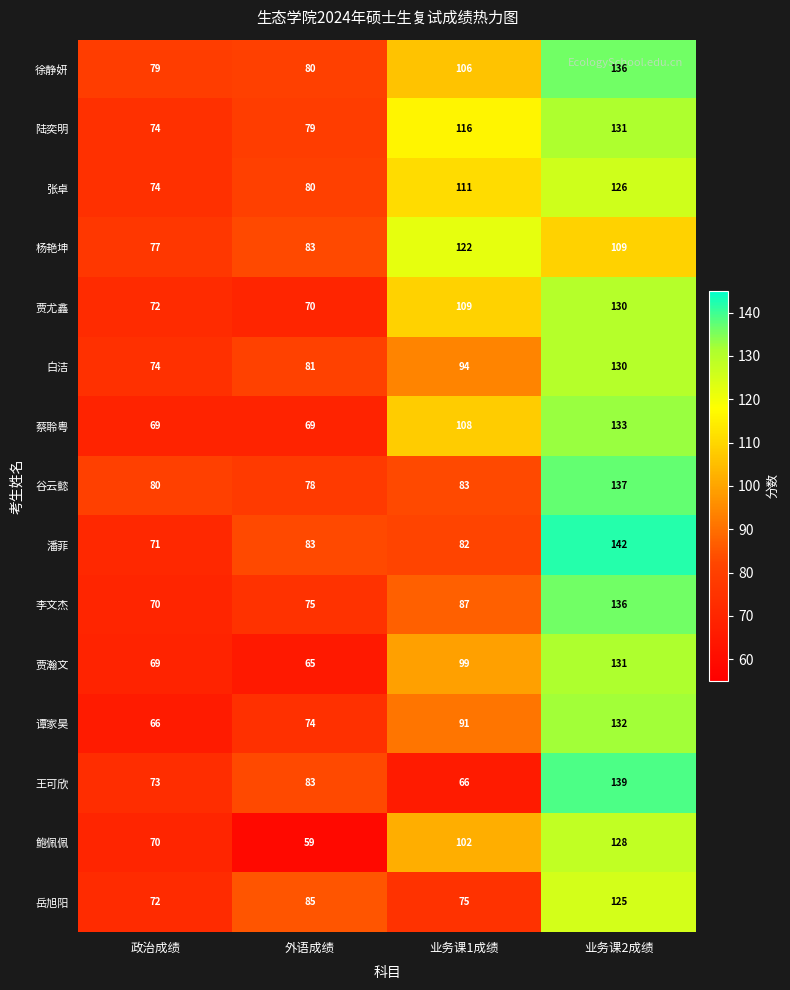

At which label is 谭家昊 closest to 99?

业务课1成绩